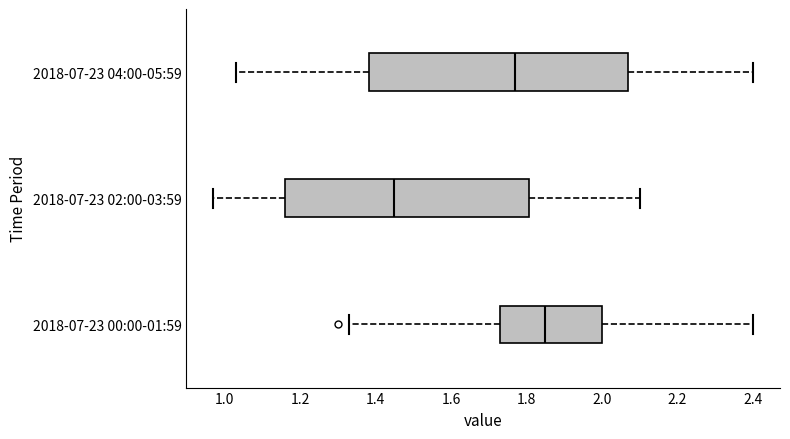

Reading bottom to top, read every box against the x-axis: the position of its median line, the range the box covers, and the ends of its whiskers. The values are not printed on the chart, so give them approximately, as read against the axis.

2018-07-23 00:00-01:59: median 1.86, box 1.74 to 2.00, whiskers 1.34 to 2.40
2018-07-23 02:00-03:59: median 1.46, box 1.16 to 1.80, whiskers 0.98 to 2.10
2018-07-23 04:00-05:59: median 1.78, box 1.38 to 2.08, whiskers 1.04 to 2.40